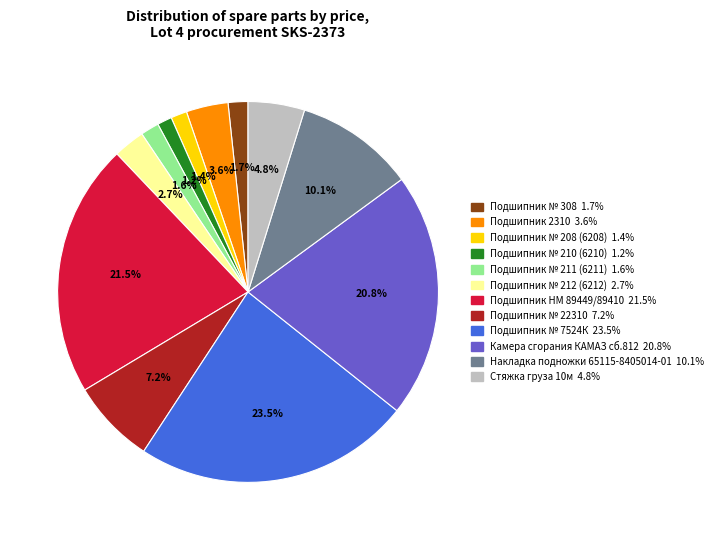

How many segments does this pie chart have?

12